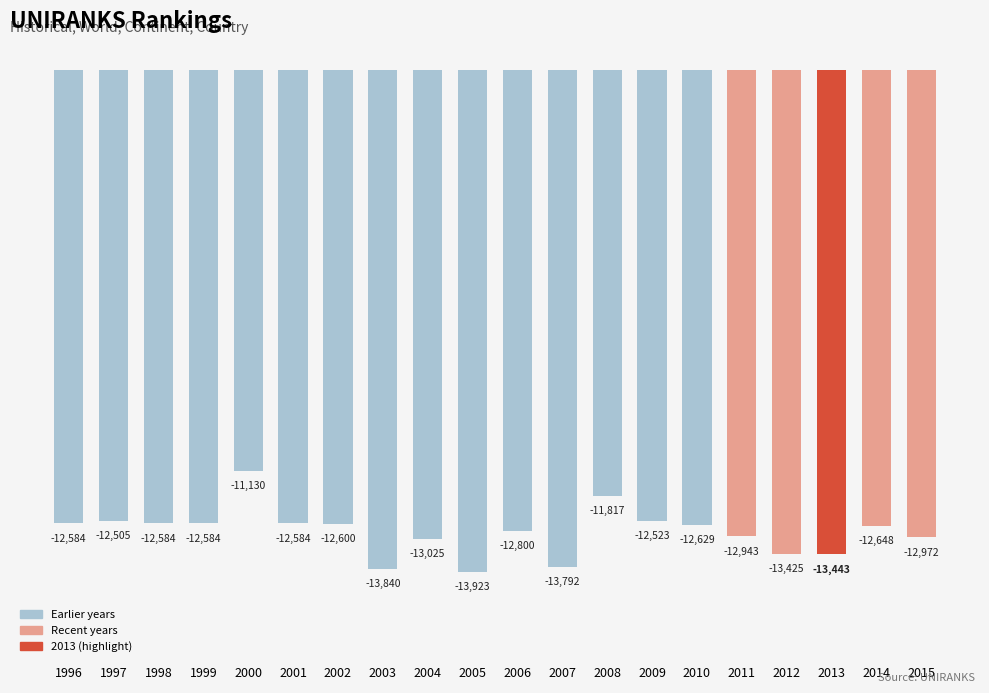

What is the value of the 8th bar from the left?

-13840